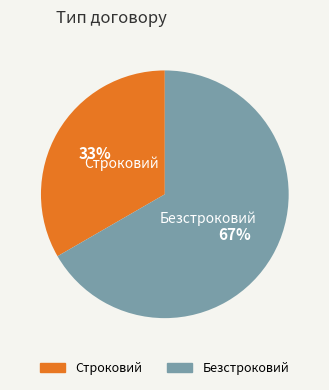

To the nearest percent, what portion does Безстроковий represent?

67%